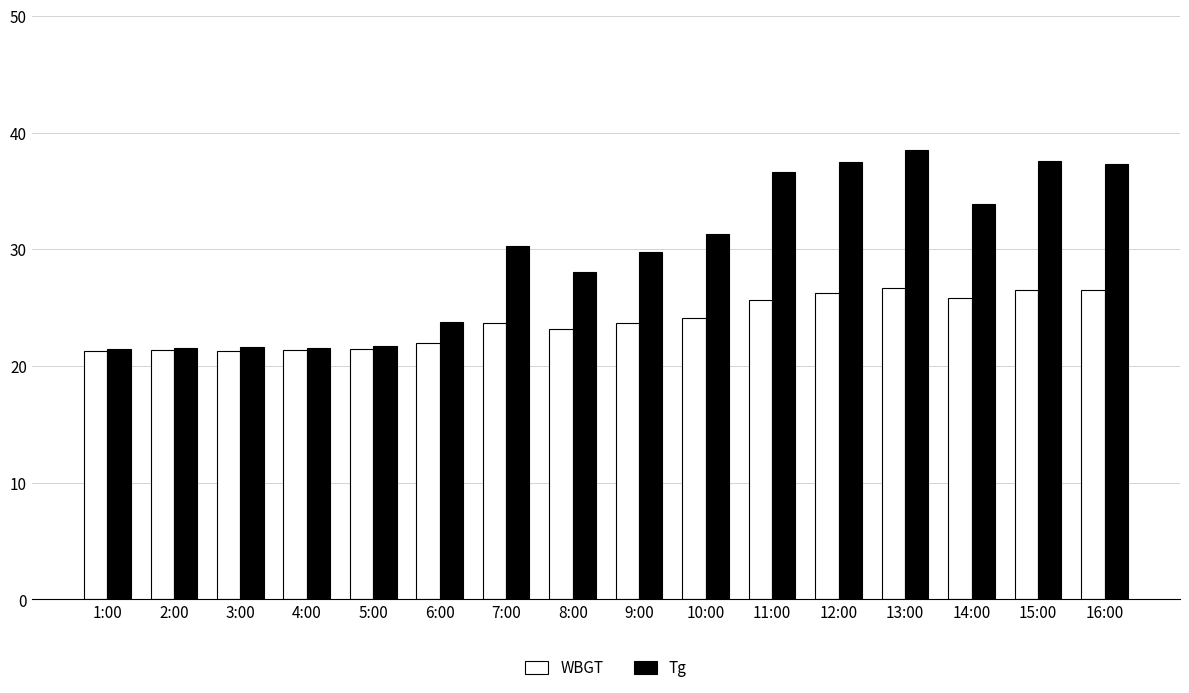

What is the difference between the highest and lowest values at 16:00?

10.8